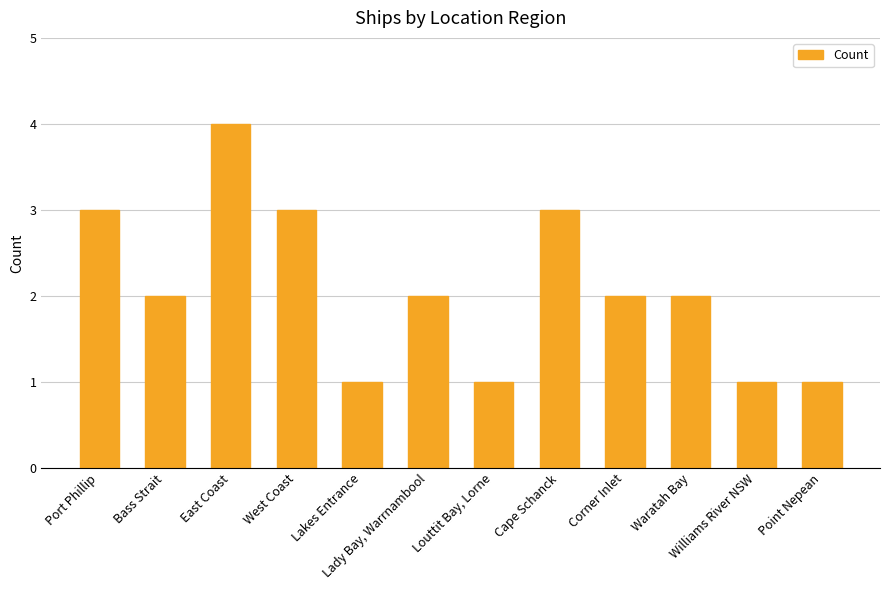

What is the difference between the second highest and second lowest values?

2